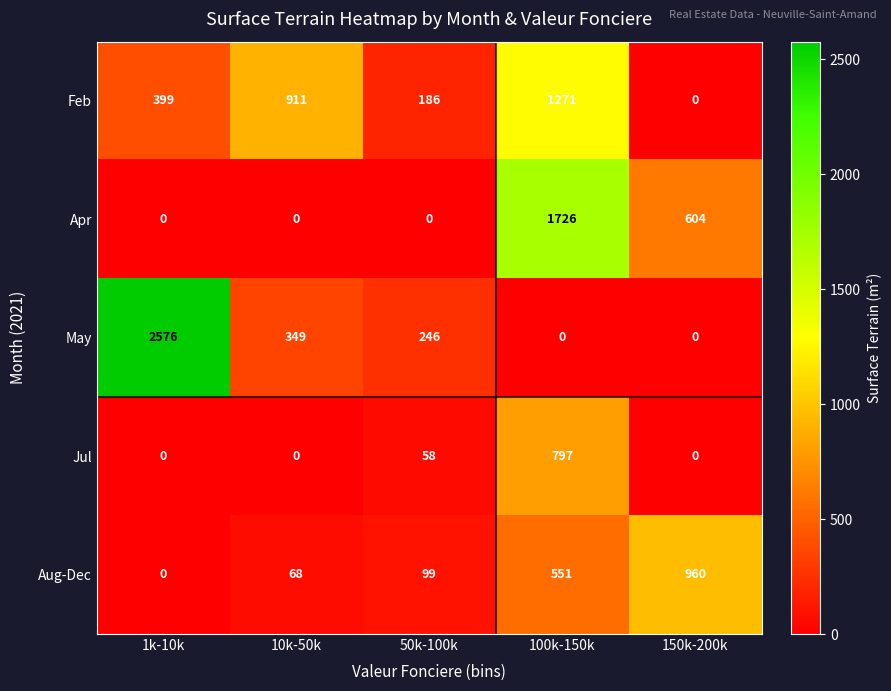

Rank the series by their average value, from highest to lowest.

May, Feb, Apr, Aug-Dec, Jul